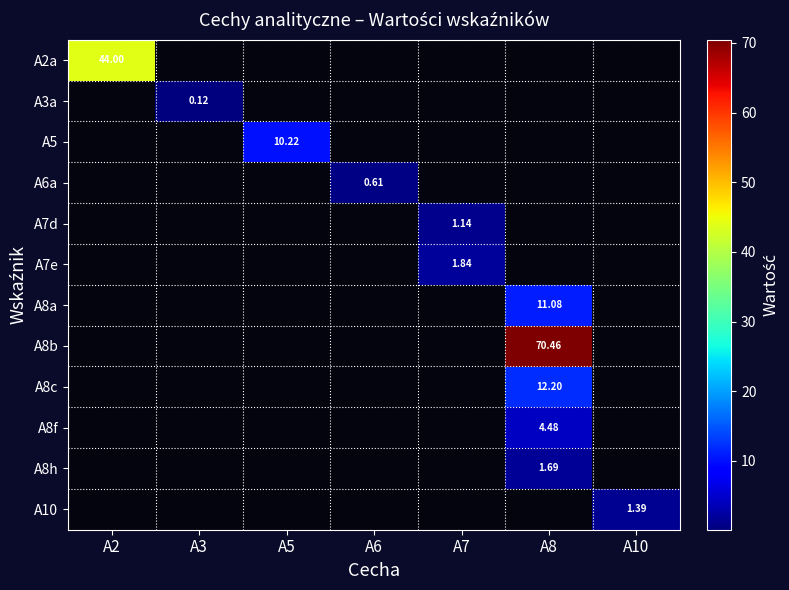

The A6a series shows 0.6 at A6. True or false?

True